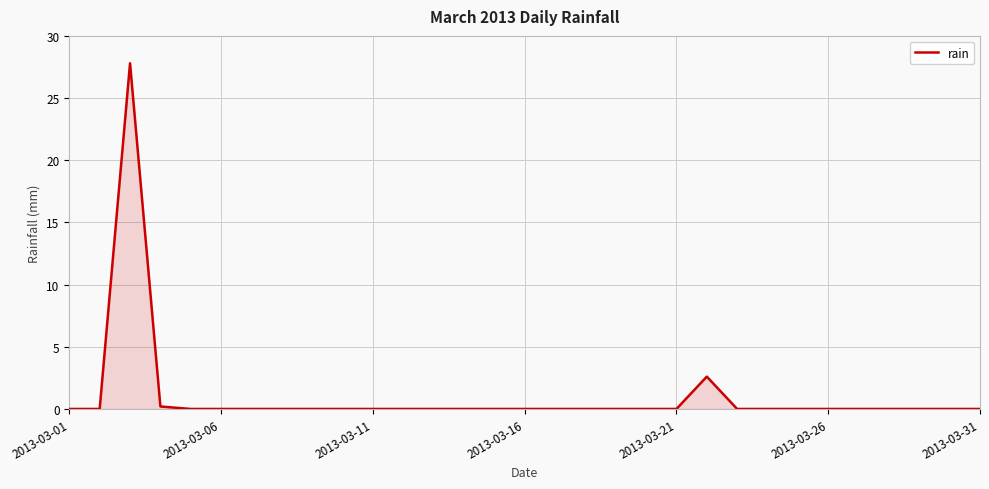

True or false: the data has more than 1 interior local peaks.

True